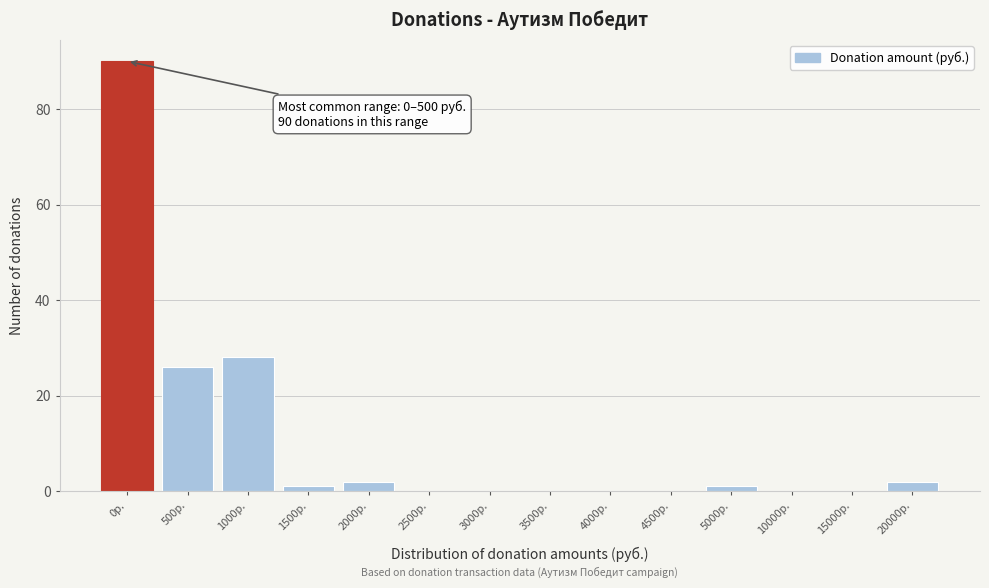

Reading left to right, what are all the values shown in this chart?

0р.=90	500р.=26	1000р.=28	1500р.=1	2000р.=2	2500р.=0	3000р.=0	3500р.=0	4000р.=0	4500р.=0	5000р.=1	10000р.=0	15000р.=0	20000р.=2